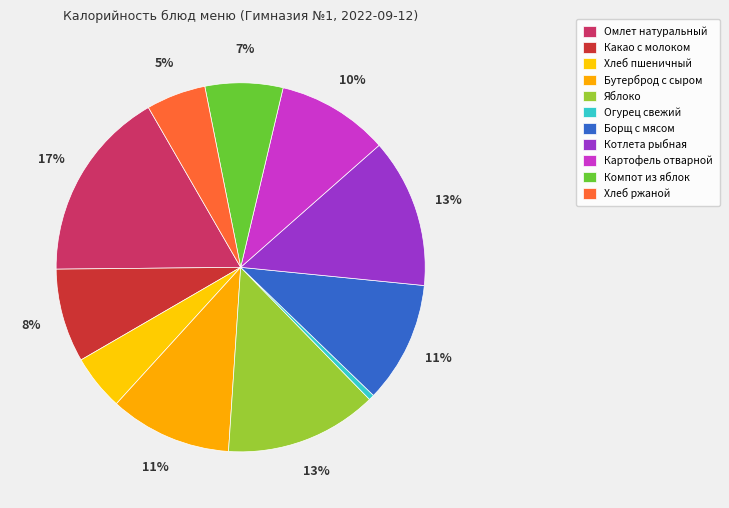

Between Яблоко and Борщ с мясом, which is larger?

Яблоко